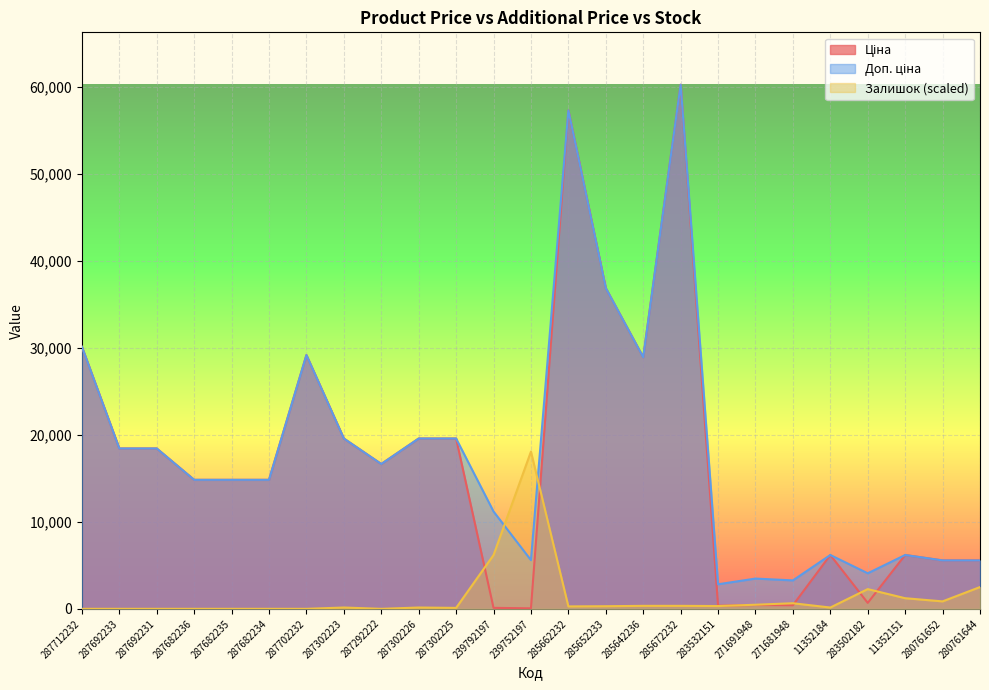

Does the chart display data point markers on the line(s)?

No